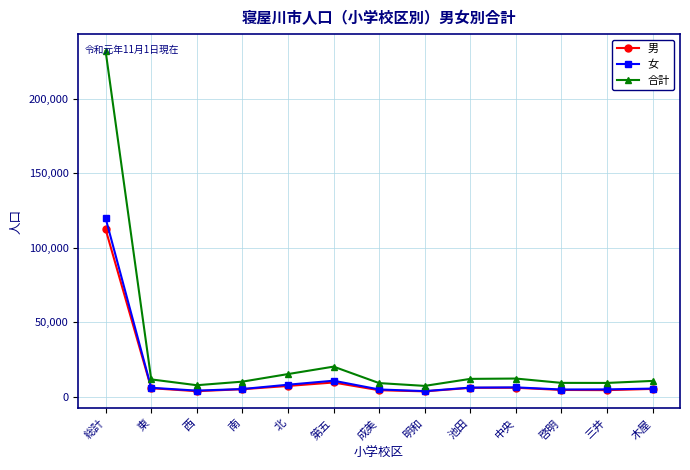

Which series has the largest total across all categories?

合計